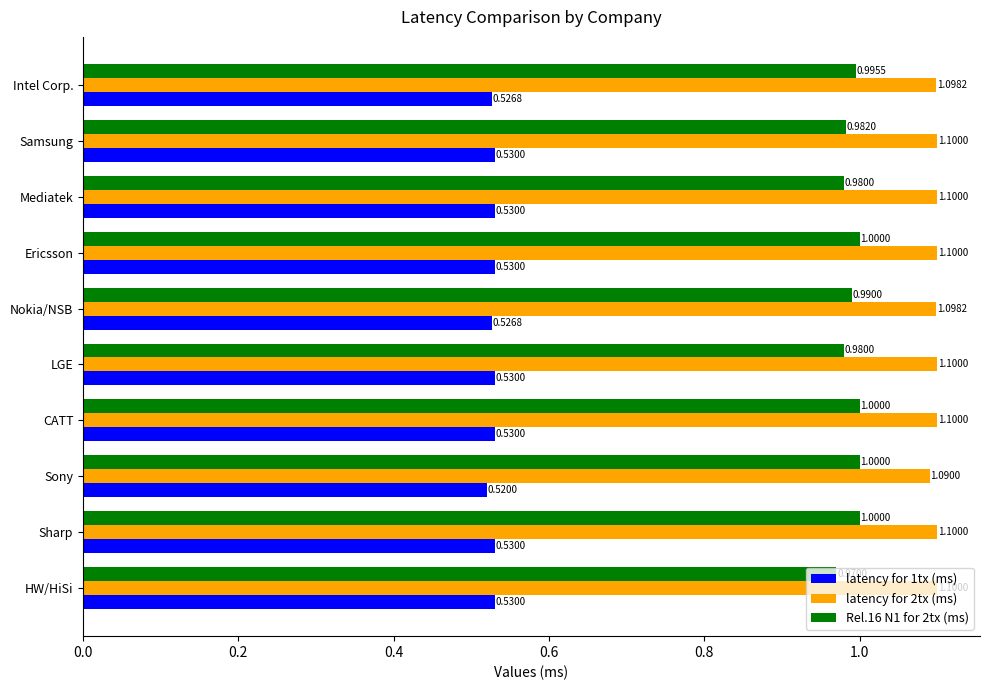

Rank the series at Samsung from highest to lowest value.

latency for 2tx (ms), Rel.16 N1 for 2tx (ms), latency for 1tx (ms)